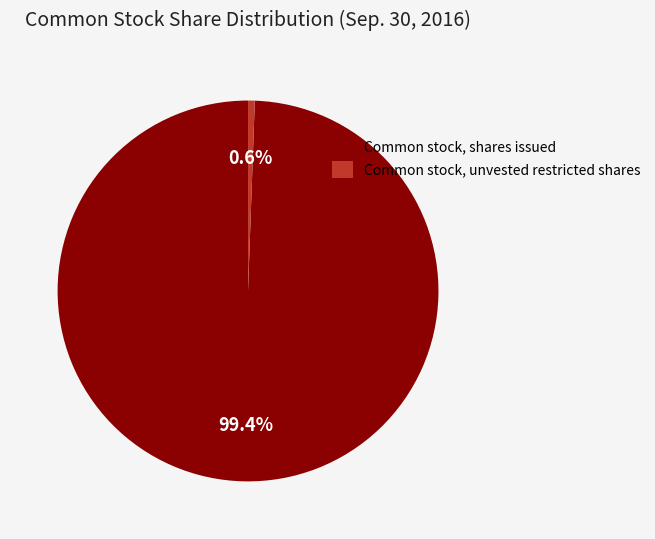

To the nearest percent, what is the difference between the Common stock, unvested restricted shares and Common stock, shares issued slice percentages?

99%